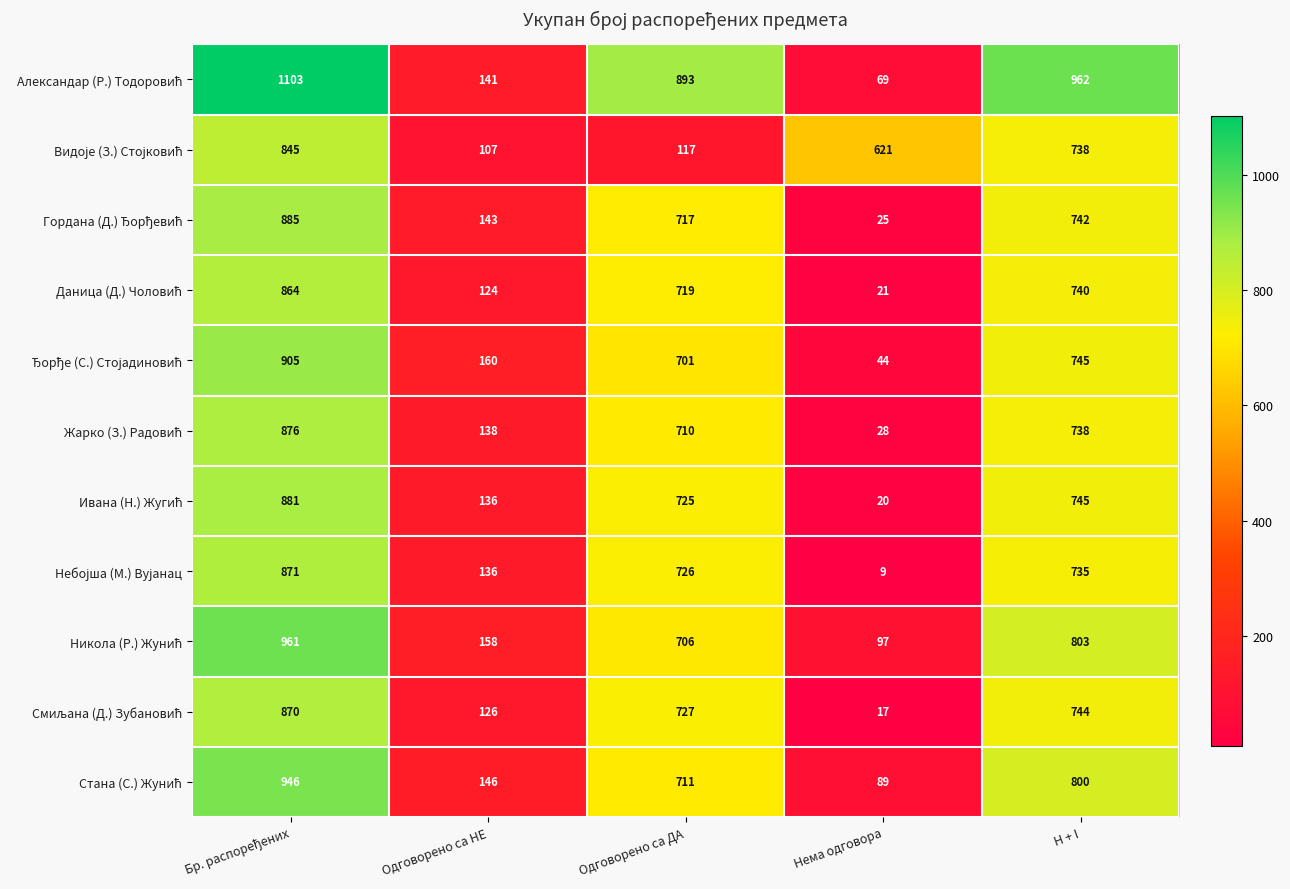

What is the difference between the highest and lowest values at Одговорено са НЕ?

53